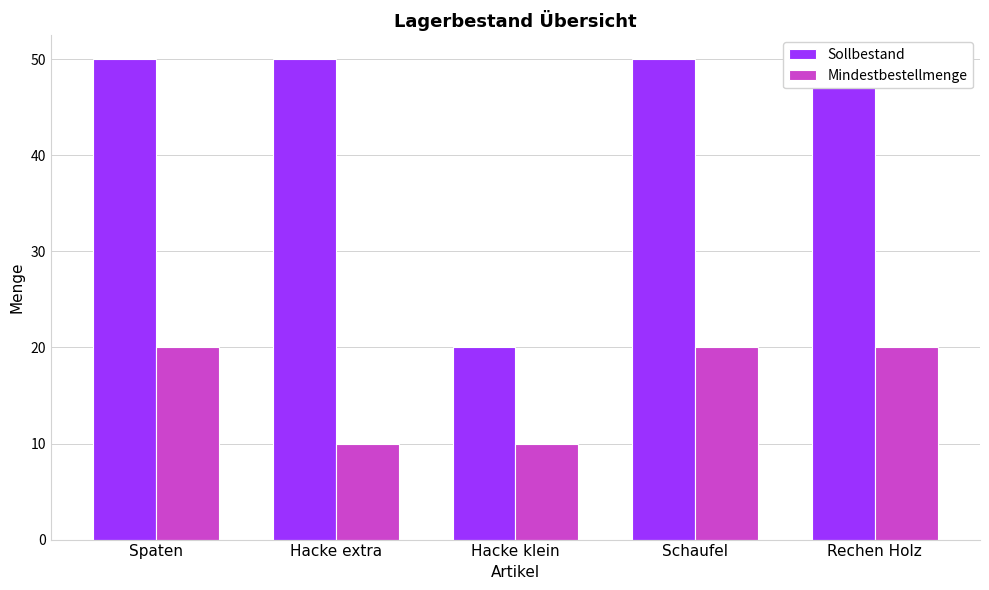

True or false: Mindestbestellmenge has a value of 20 at Rechen Holz.

True